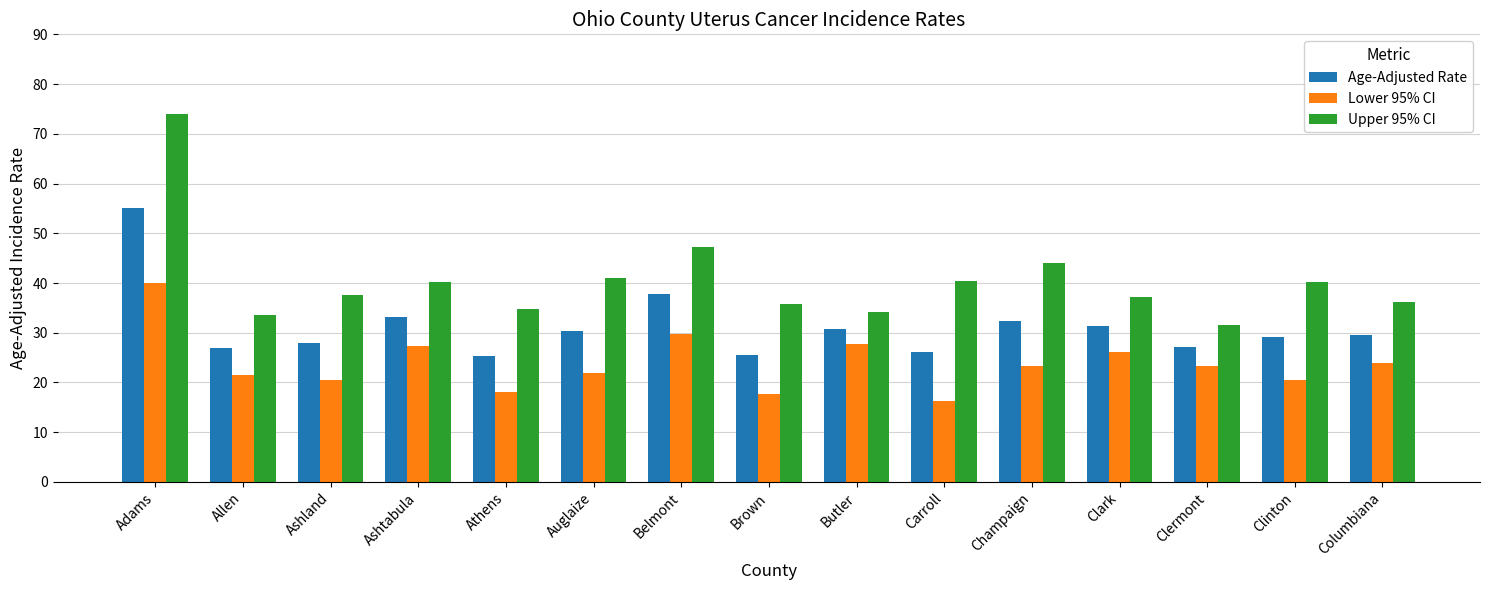

What is the sum of all Lower 95% CI values?

358.1